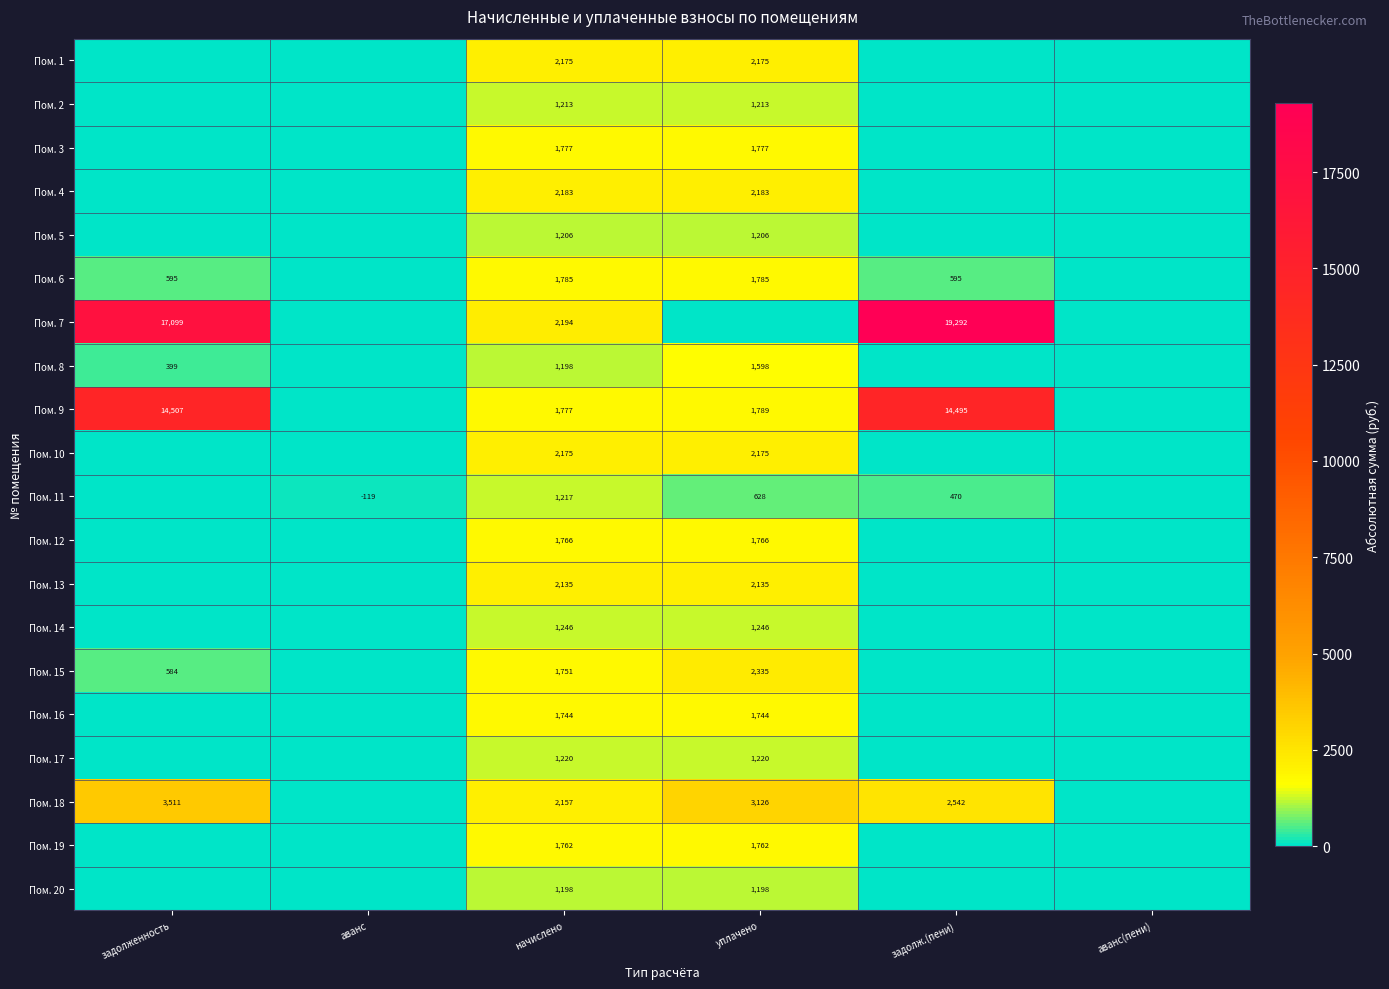

What is the difference between the highest and lowest values at аванс?

119.4